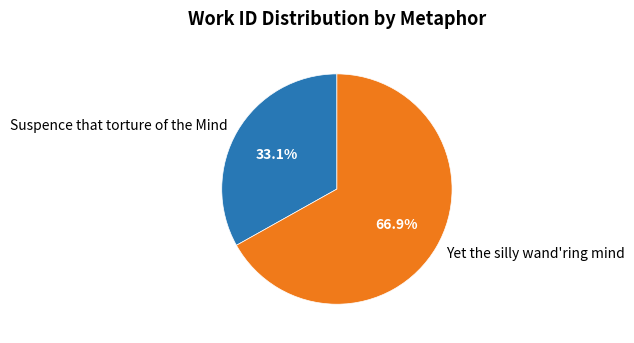

Which category has the biggest portion of the pie?

Yet the silly wand'ring mind